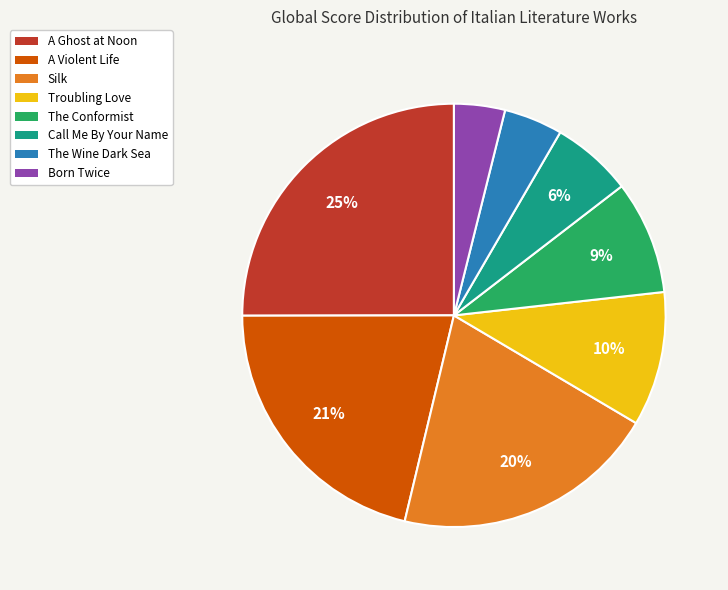

Which category has the biggest portion of the pie?

A Ghost at Noon